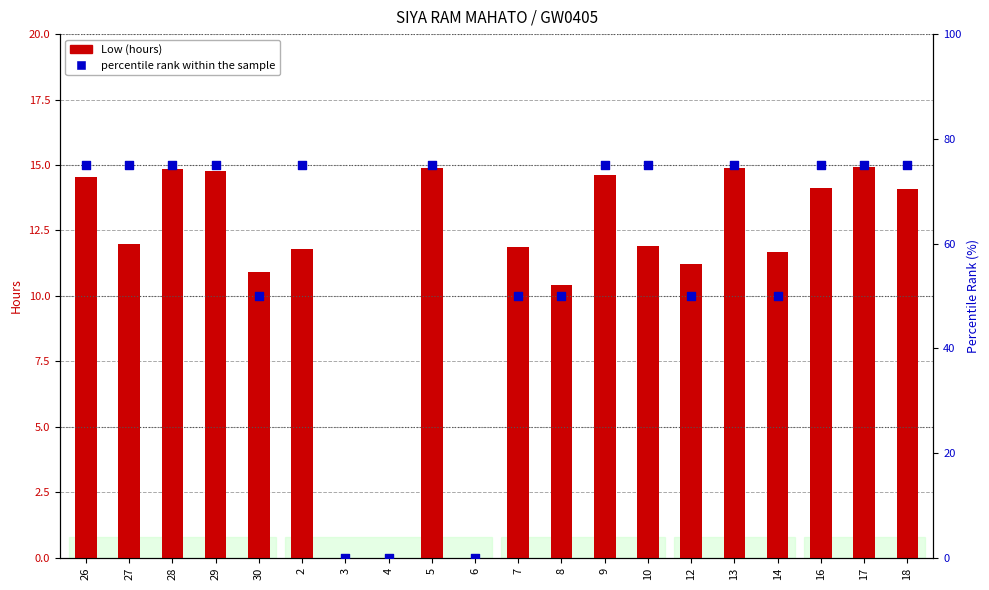

At which category is the sum across all series the highest?

17